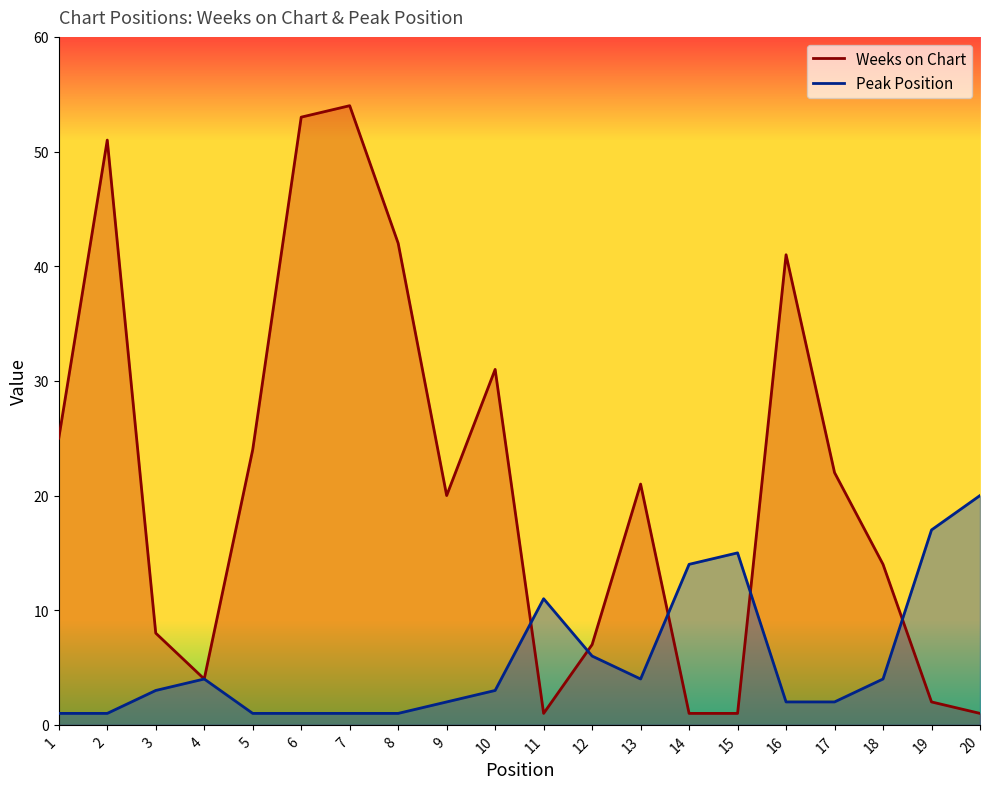

What are all the series names shown in the legend?

Weeks on Chart, Peak Position